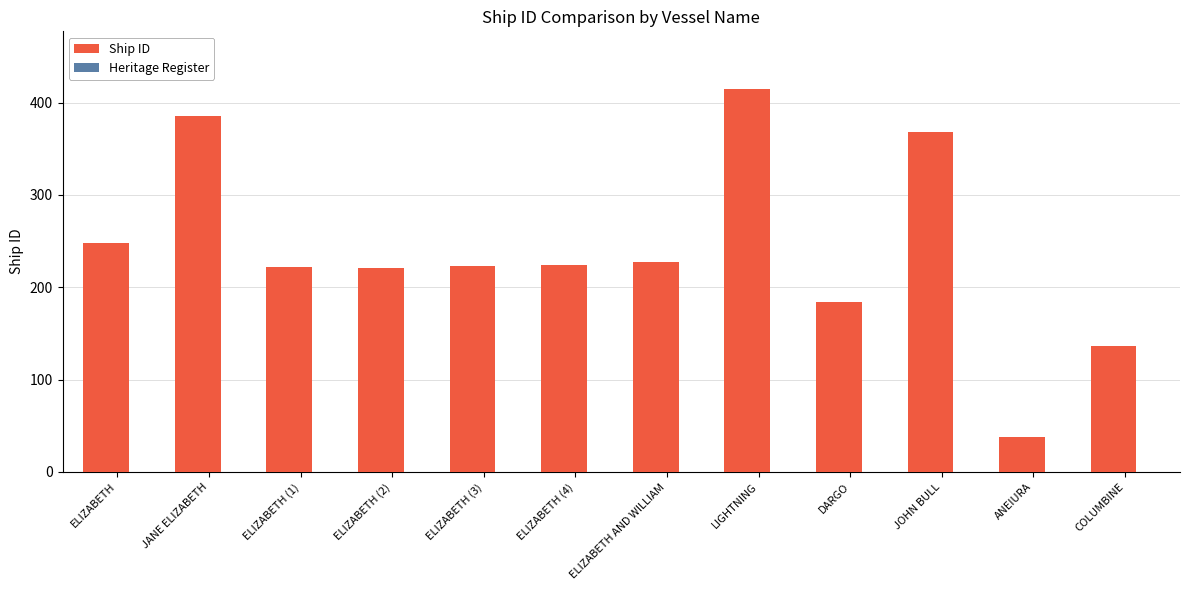

What value does the data have at LIGHTNING?

415